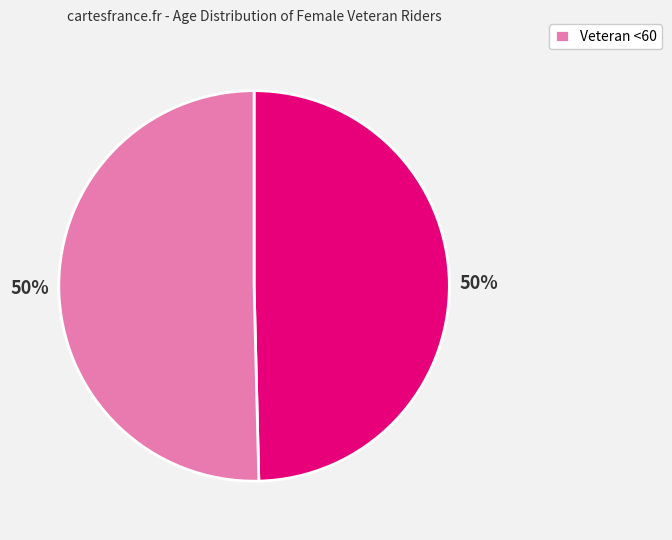

To the nearest percent, what is the average slice percentage?

50%